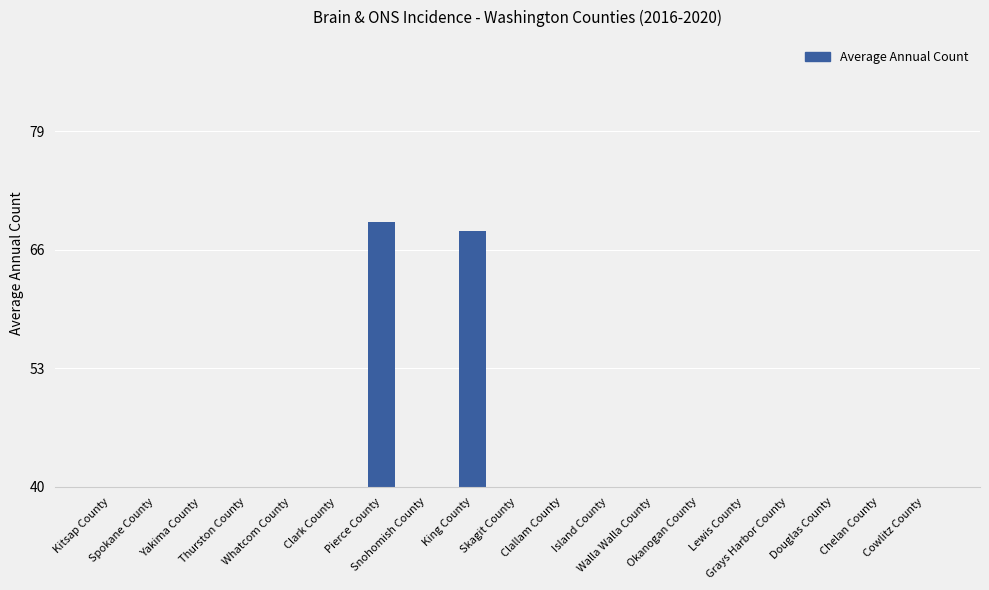

Rank the categories by value from highest to lowest.

Pierce County, King County, Clark County, Spokane County, Snohomish County, Kitsap County, Whatcom County, Yakima County, Skagit County, Island County, Clallam County, Thurston County, Lewis County, Grays Harbor County, Walla Walla County, Chelan County, Okanogan County, Douglas County, Cowlitz County